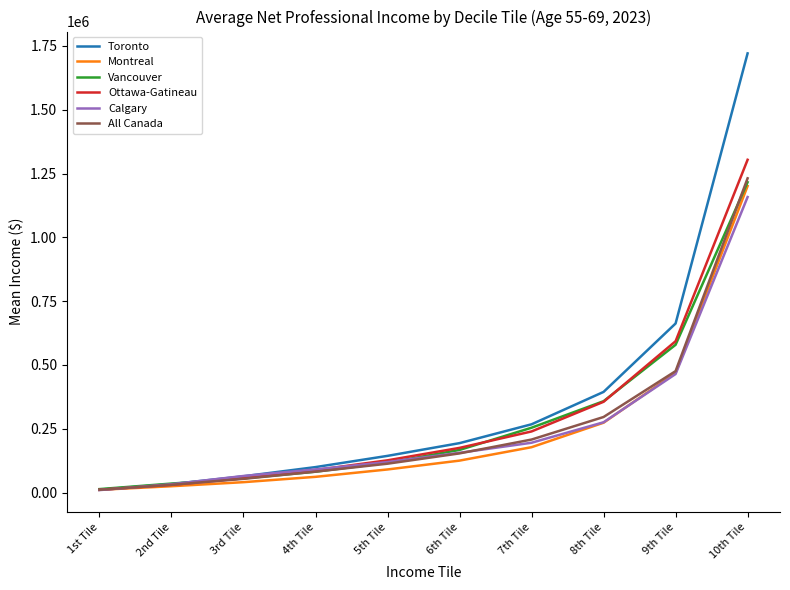

Is the value of Ottawa-Gatineau at 9th Tile greater than the value of Vancouver at 5th Tile?

Yes